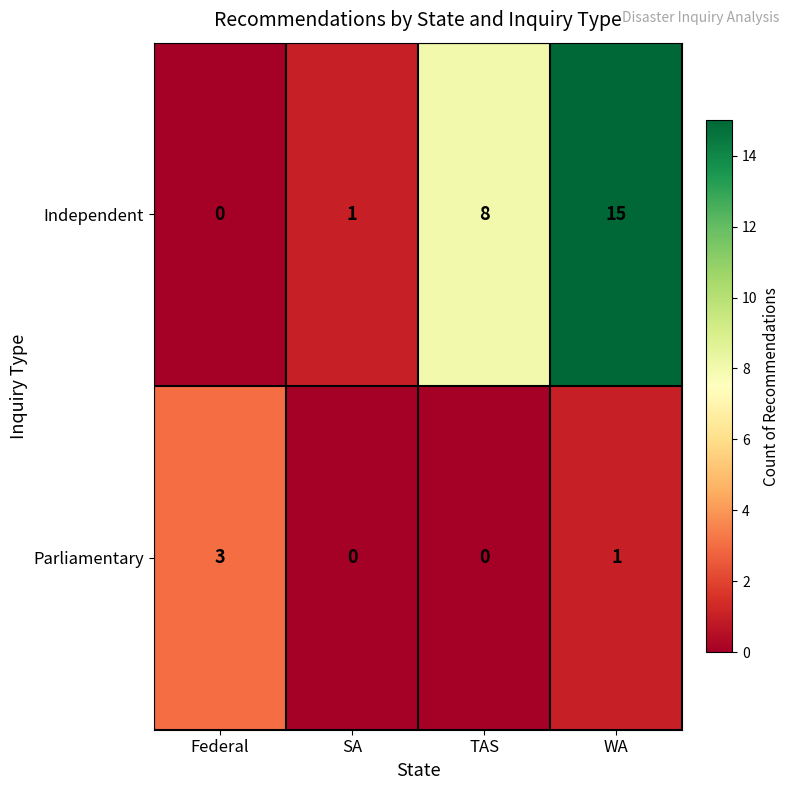

How many categories are shown in the chart?

4